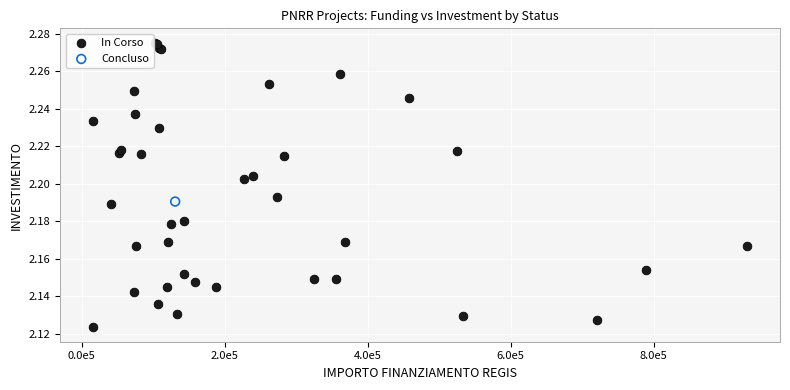

What are all the series names shown in the legend?

In Corso, Concluso